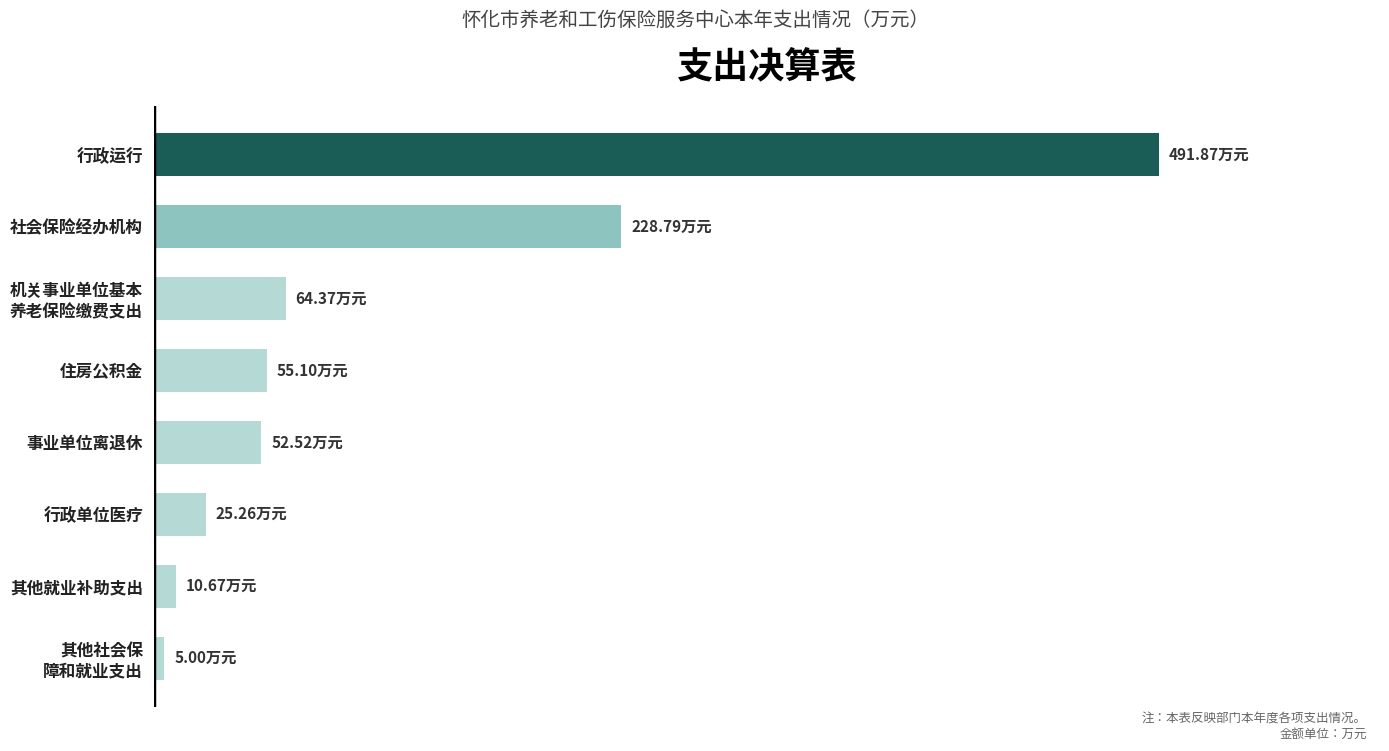

Are the bars horizontal?

Yes